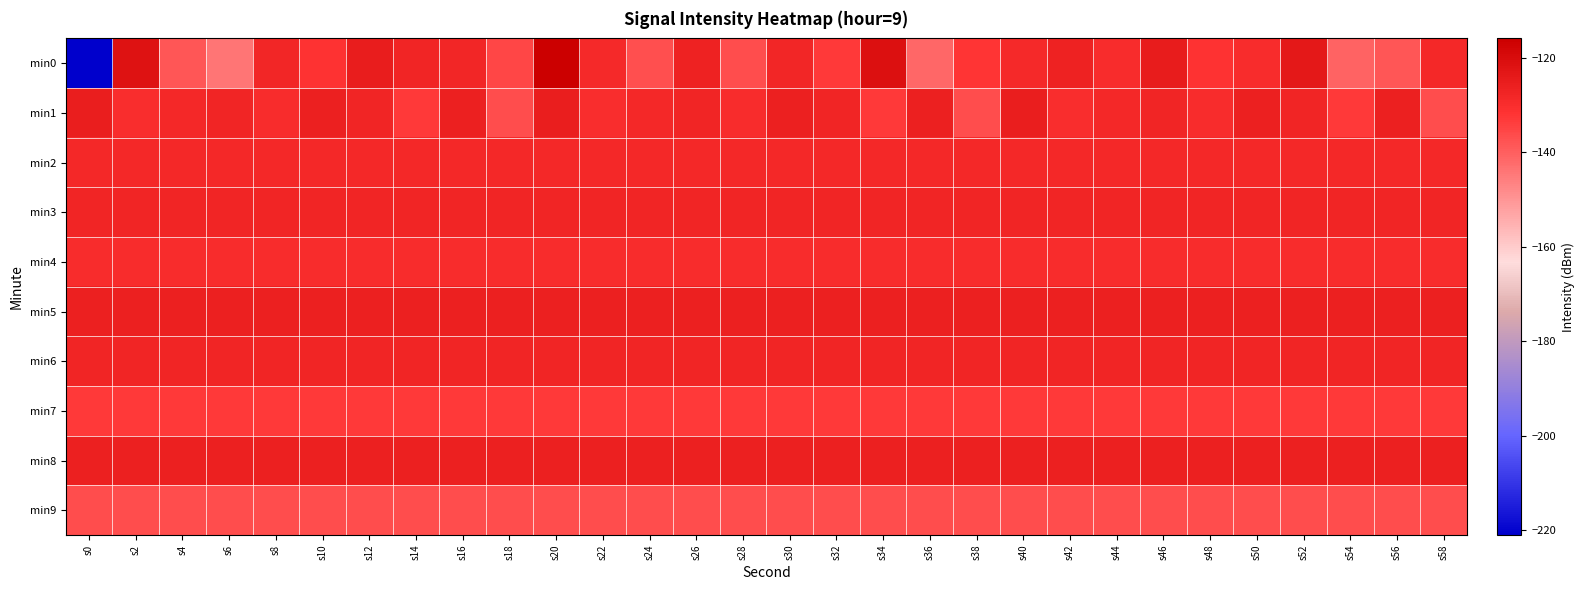

Reading right to left, what are all the values shown in this chart?

min0: s58=-128.6	s56=-138.4	s54=-140.6	s52=-123.3	s50=-129.7	s48=-131.9	s46=-124.7	s44=-129.5	s42=-126.9	s40=-128.9	s38=-132.1	s36=-141.4	s34=-120.9	s32=-133.0	s30=-127.9	s28=-136.5	s26=-126.8	s24=-137.0	s22=-129.1	s20=-115.9	s18=-135.3	s16=-128.0	s14=-127.5	s12=-125.3	s10=-131.8	s8=-127.9	s6=-144.0	s4=-138.2	s2=-122.0	s0=-221.0
min1: s58=-136.6	s56=-126.1	s54=-133.0	s52=-127.5	s50=-125.9	s48=-129.8	s46=-127.6	s44=-128.3	s42=-130.3	s40=-125.5	s38=-136.6	s36=-126.1	s34=-133.0	s32=-127.5	s30=-125.9	s28=-129.8	s26=-127.6	s24=-128.3	s22=-130.3	s20=-125.5	s18=-136.6	s16=-126.1	s14=-133.0	s12=-127.5	s10=-125.9	s8=-129.8	s6=-127.6	s4=-128.3	s2=-130.3	s0=-125.5
min2: s58=-128.3	s56=-128.3	s54=-128.3	s52=-128.3	s50=-128.3	s48=-128.3	s46=-128.3	s44=-128.3	s42=-128.3	s40=-128.3	s38=-128.3	s36=-128.3	s34=-128.3	s32=-128.3	s30=-128.3	s28=-128.3	s26=-128.3	s24=-128.3	s22=-128.3	s20=-128.3	s18=-128.3	s16=-128.3	s14=-128.3	s12=-128.3	s10=-128.3	s8=-128.3	s6=-128.3	s4=-128.3	s2=-128.3	s0=-128.3
min3: s58=-127.6	s56=-127.6	s54=-127.6	s52=-127.6	s50=-127.6	s48=-127.6	s46=-127.6	s44=-127.6	s42=-127.6	s40=-127.6	s38=-127.6	s36=-127.6	s34=-127.6	s32=-127.6	s30=-127.6	s28=-127.6	s26=-127.6	s24=-127.6	s22=-127.6	s20=-127.6	s18=-127.6	s16=-127.6	s14=-127.6	s12=-127.6	s10=-127.6	s8=-127.6	s6=-127.6	s4=-127.6	s2=-127.6	s0=-127.6
min4: s58=-129.8	s56=-129.8	s54=-129.8	s52=-129.8	s50=-129.8	s48=-129.8	s46=-129.8	s44=-129.8	s42=-129.8	s40=-129.8	s38=-129.8	s36=-129.8	s34=-129.8	s32=-129.8	s30=-129.8	s28=-129.8	s26=-129.8	s24=-129.8	s22=-129.8	s20=-129.8	s18=-129.8	s16=-129.8	s14=-129.8	s12=-129.8	s10=-129.8	s8=-129.8	s6=-129.8	s4=-129.8	s2=-129.8	s0=-129.8
min5: s58=-125.9	s56=-125.9	s54=-125.9	s52=-125.9	s50=-125.9	s48=-125.9	s46=-125.9	s44=-125.9	s42=-125.9	s40=-125.9	s38=-125.9	s36=-125.9	s34=-125.9	s32=-125.9	s30=-125.9	s28=-125.9	s26=-125.9	s24=-125.9	s22=-125.9	s20=-125.9	s18=-125.9	s16=-125.9	s14=-125.9	s12=-125.9	s10=-125.9	s8=-125.9	s6=-125.9	s4=-125.9	s2=-125.9	s0=-125.9
min6: s58=-127.5	s56=-127.5	s54=-127.5	s52=-127.5	s50=-127.5	s48=-127.5	s46=-127.5	s44=-127.5	s42=-127.5	s40=-127.5	s38=-127.5	s36=-127.5	s34=-127.5	s32=-127.5	s30=-127.5	s28=-127.5	s26=-127.5	s24=-127.5	s22=-127.5	s20=-127.5	s18=-127.5	s16=-127.5	s14=-127.5	s12=-127.5	s10=-127.5	s8=-127.5	s6=-127.5	s4=-127.5	s2=-127.5	s0=-127.5
min7: s58=-133.0	s56=-133.0	s54=-133.0	s52=-133.0	s50=-133.0	s48=-133.0	s46=-133.0	s44=-133.0	s42=-133.0	s40=-133.0	s38=-133.0	s36=-133.0	s34=-133.0	s32=-133.0	s30=-133.0	s28=-133.0	s26=-133.0	s24=-133.0	s22=-133.0	s20=-133.0	s18=-133.0	s16=-133.0	s14=-133.0	s12=-133.0	s10=-133.0	s8=-133.0	s6=-133.0	s4=-133.0	s2=-133.0	s0=-133.0
min8: s58=-126.1	s56=-126.1	s54=-126.1	s52=-126.1	s50=-126.1	s48=-126.1	s46=-126.1	s44=-126.1	s42=-126.1	s40=-126.1	s38=-126.1	s36=-126.1	s34=-126.1	s32=-126.1	s30=-126.1	s28=-126.1	s26=-126.1	s24=-126.1	s22=-126.1	s20=-126.1	s18=-126.1	s16=-126.1	s14=-126.1	s12=-126.1	s10=-126.1	s8=-126.1	s6=-126.1	s4=-126.1	s2=-126.1	s0=-126.1
min9: s58=-136.6	s56=-136.6	s54=-136.6	s52=-136.6	s50=-136.6	s48=-136.6	s46=-136.6	s44=-136.6	s42=-136.6	s40=-136.6	s38=-136.6	s36=-136.6	s34=-136.6	s32=-136.6	s30=-136.6	s28=-136.6	s26=-136.6	s24=-136.6	s22=-136.6	s20=-136.6	s18=-136.6	s16=-136.6	s14=-136.6	s12=-136.6	s10=-136.6	s8=-136.6	s6=-136.6	s4=-136.6	s2=-136.6	s0=-136.6